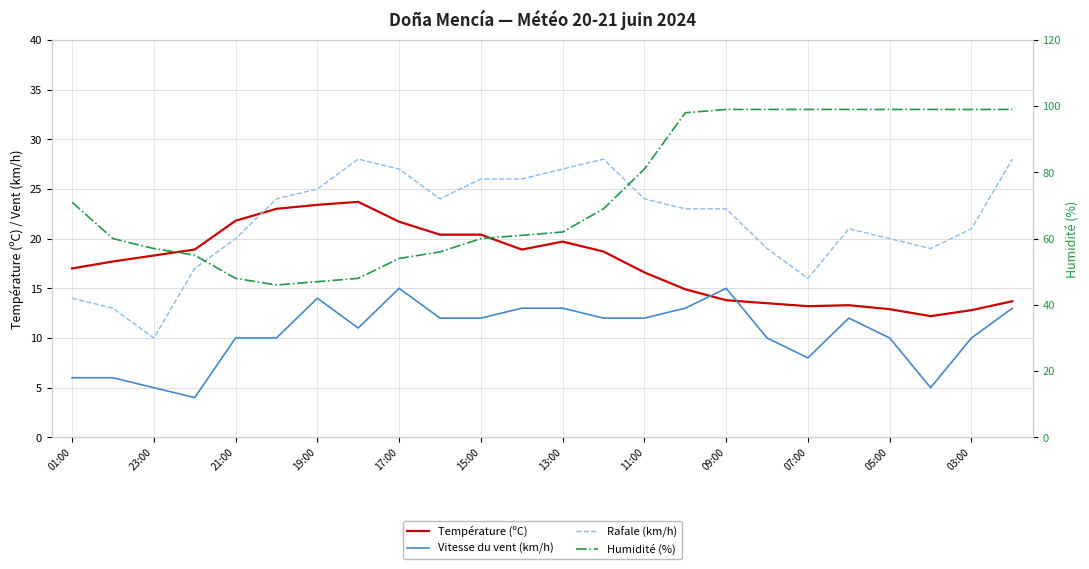

What is the difference between the maximum and minimum values in the Humidité (%) series?

53.0